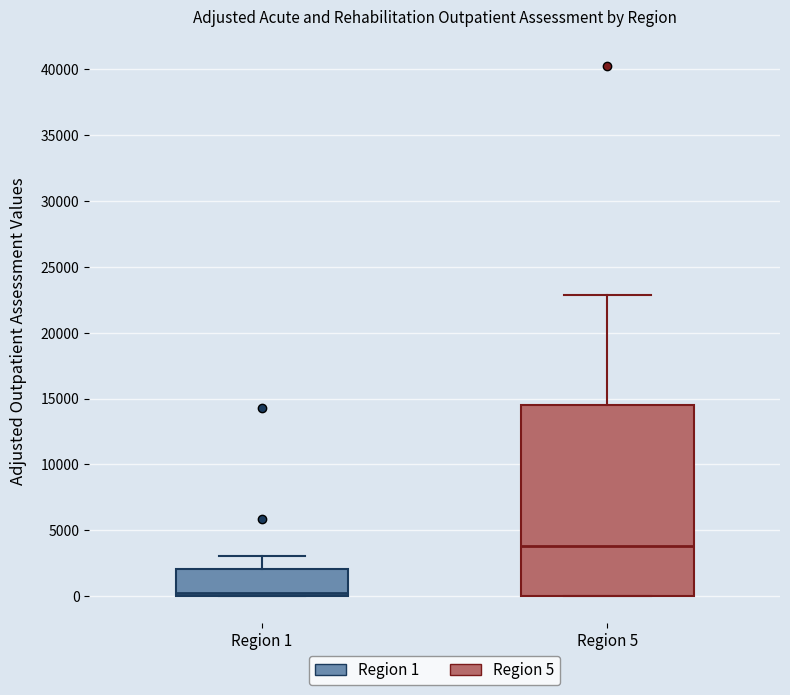

Reading left to right, read every box against the y-axis: the position of its median line, the range the box covers, and the ends of its whiskers. The values are not printed on the chart, so give them approximately, as read against the axis.

Region 1: median 0 (just above the box's lower edge), box 0 to 2000, whiskers 0 to 3000
Region 5: median 4000, box 0 to 14500, whiskers 0 to 23000